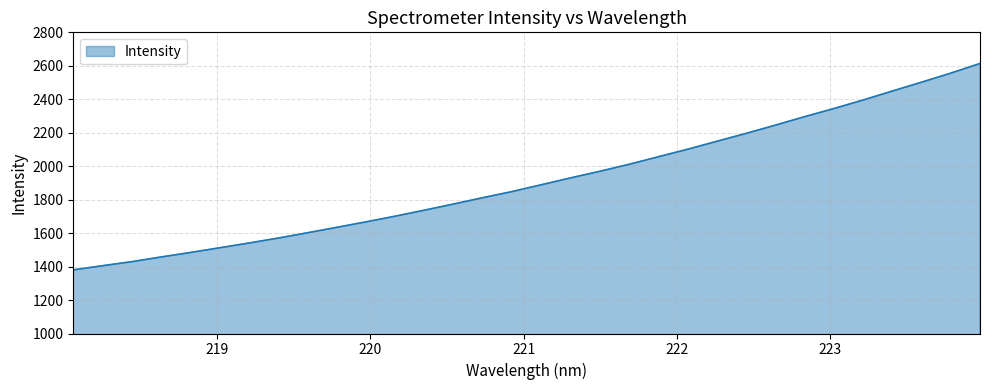

How many lines are shown in the chart?

1